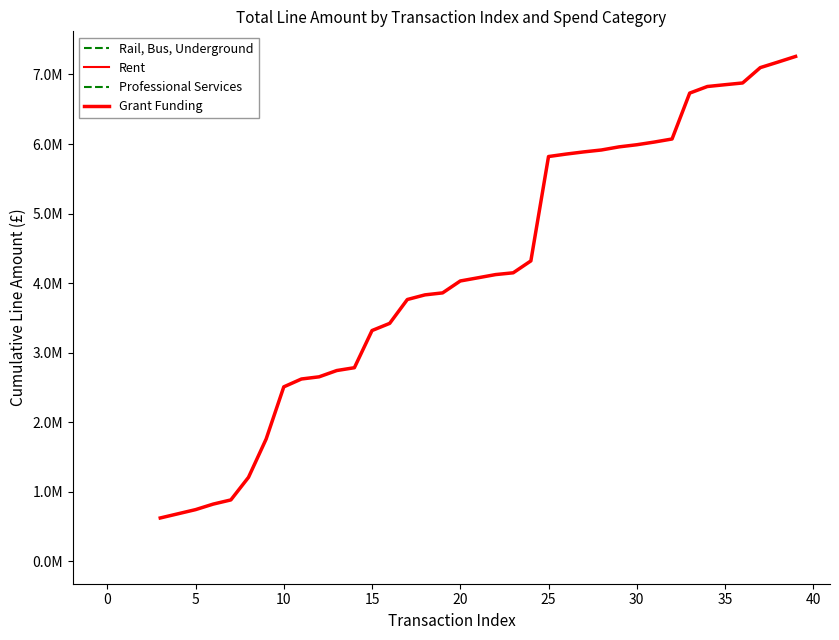

What is the change in value from 10 to 20?

+3324805.5